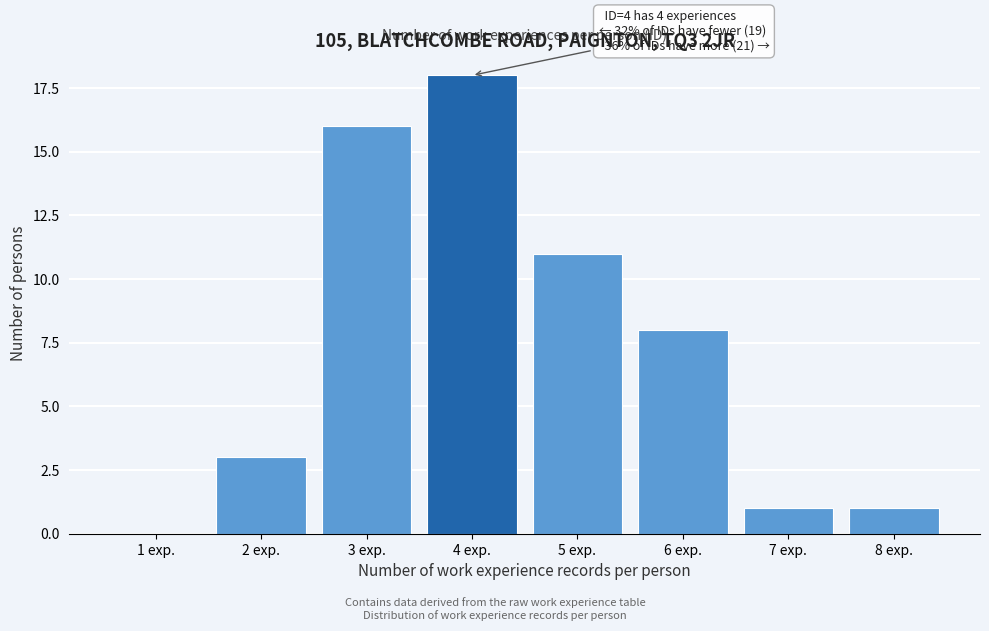

Reading right to left, transcribe all the data shown in this chart.

8 exp.=1	7 exp.=1	6 exp.=8	5 exp.=11	4 exp.=18	3 exp.=16	2 exp.=3	1 exp.=0